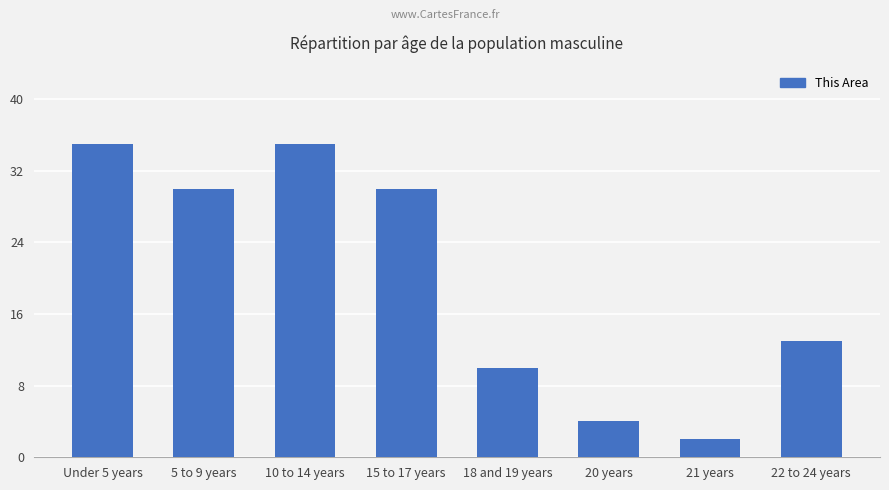

What is the label of the 5th bar from the right?

15 to 17 years